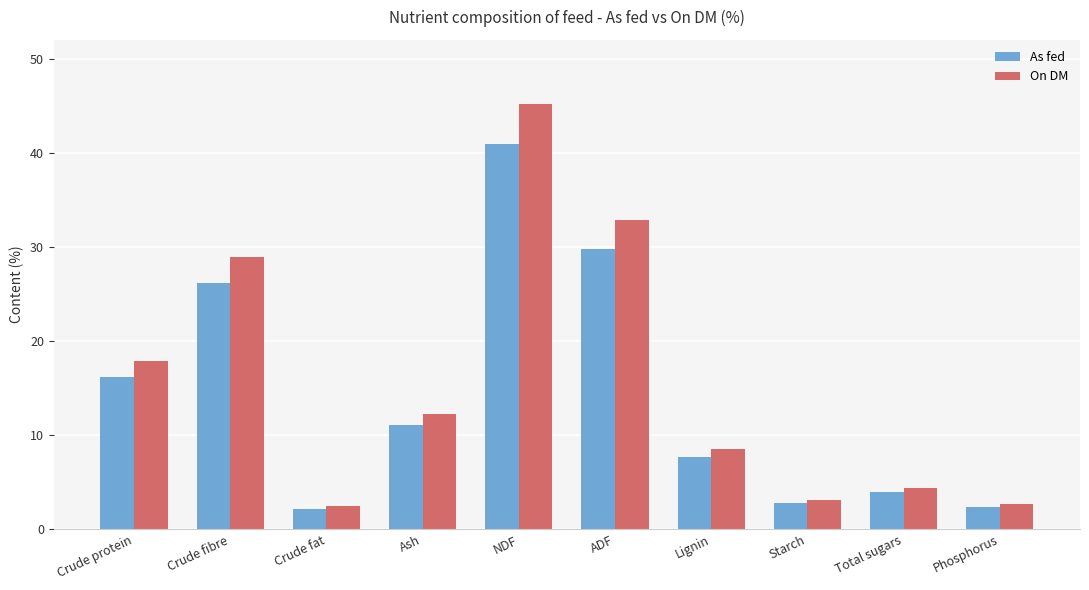

What is the value of the As fed bar at the 2nd from the left?

26.2